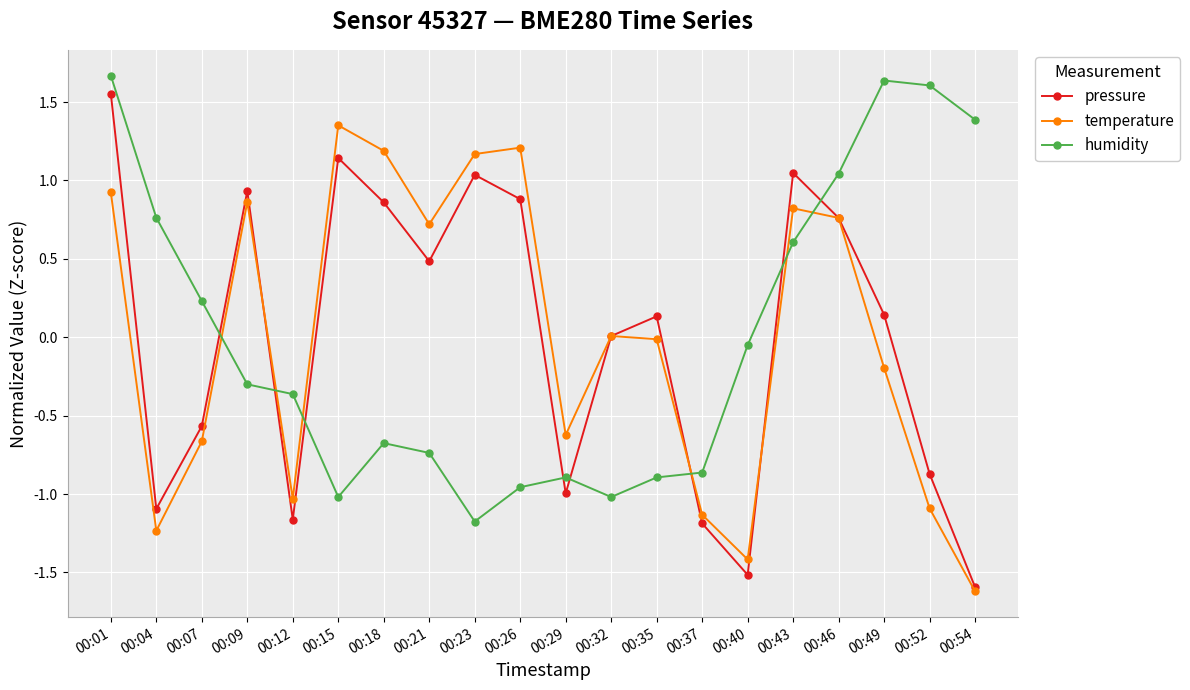

Which series changed the most between 00:43 and 00:52?

pressure